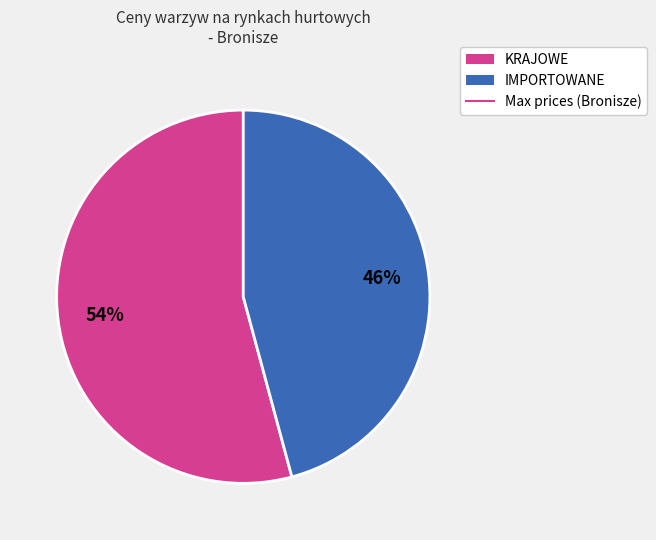

Is there a majority slice in this chart?

Yes